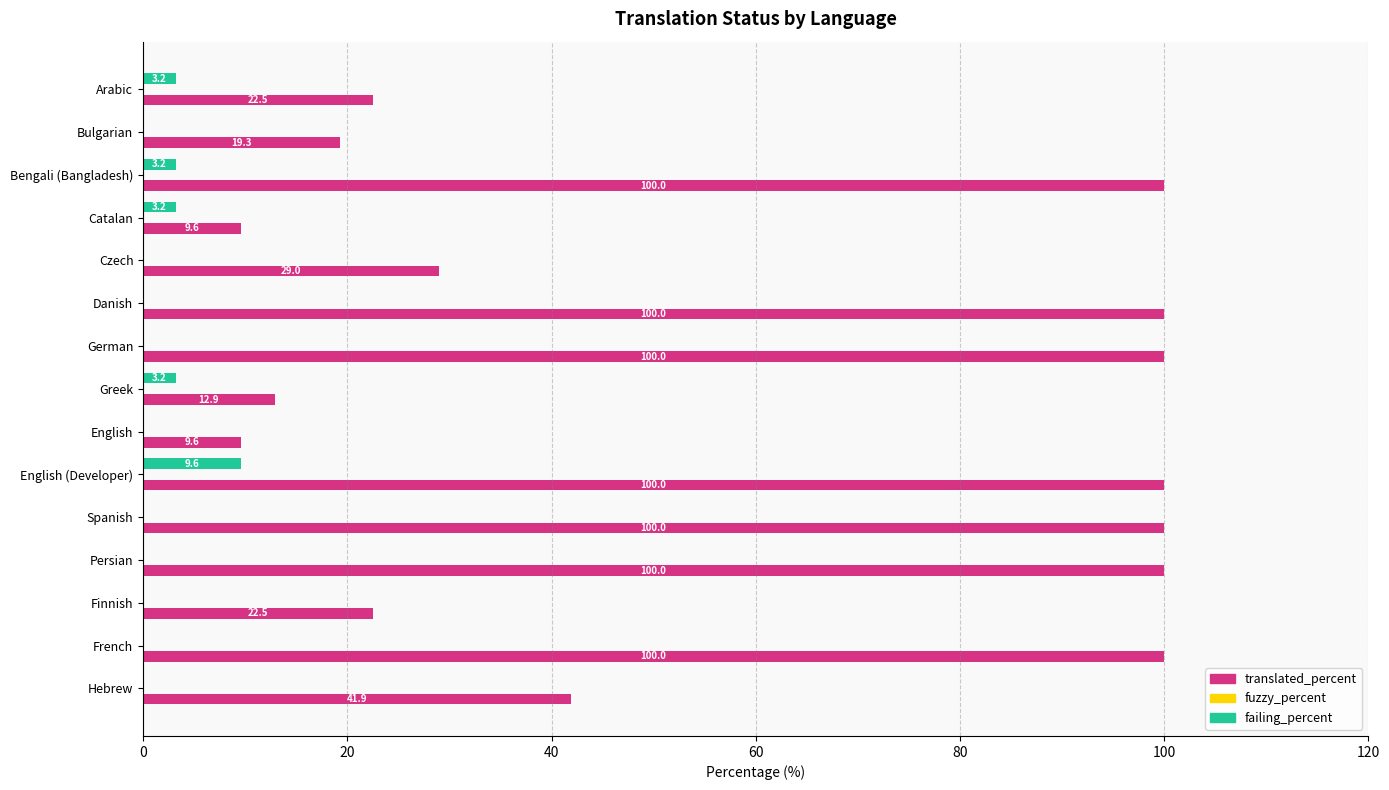

What is the maximum value for failing_percent?

9.6